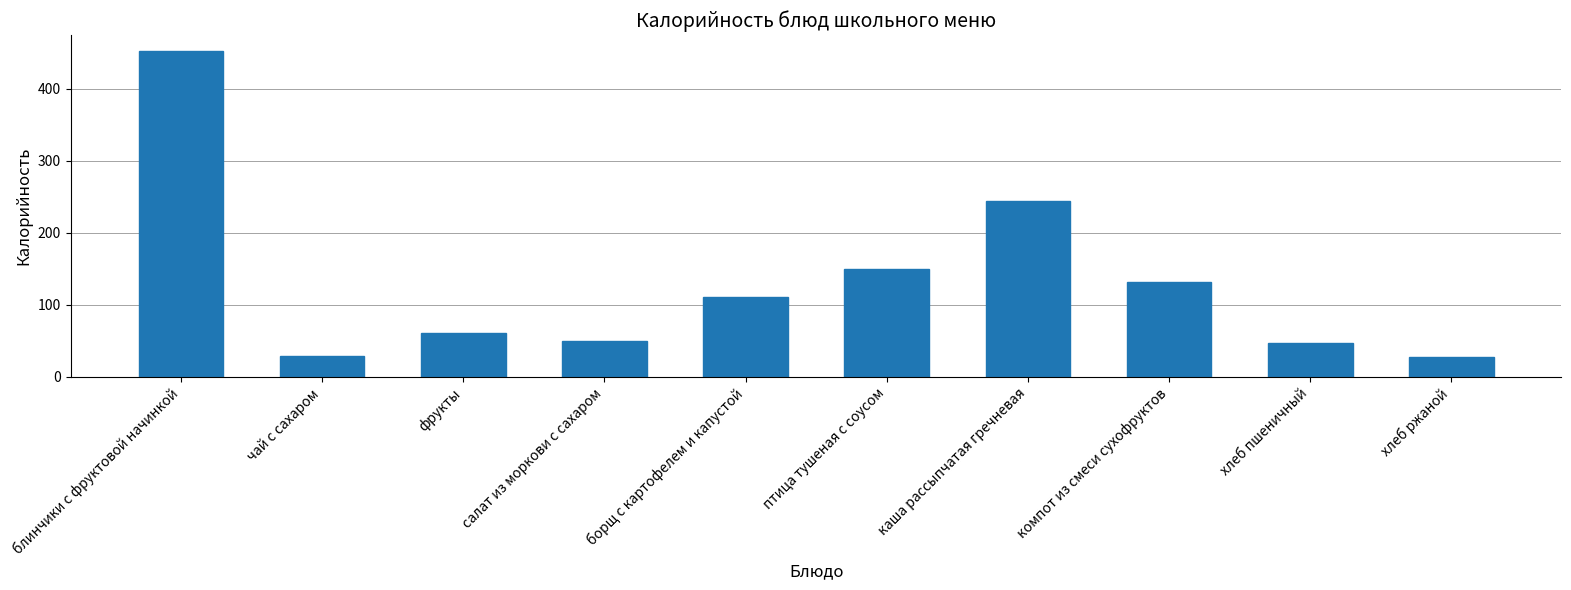

What is the ratio of the value at птица тушеная с соусом to the value at борщ с картофелем и капустой?

1.3